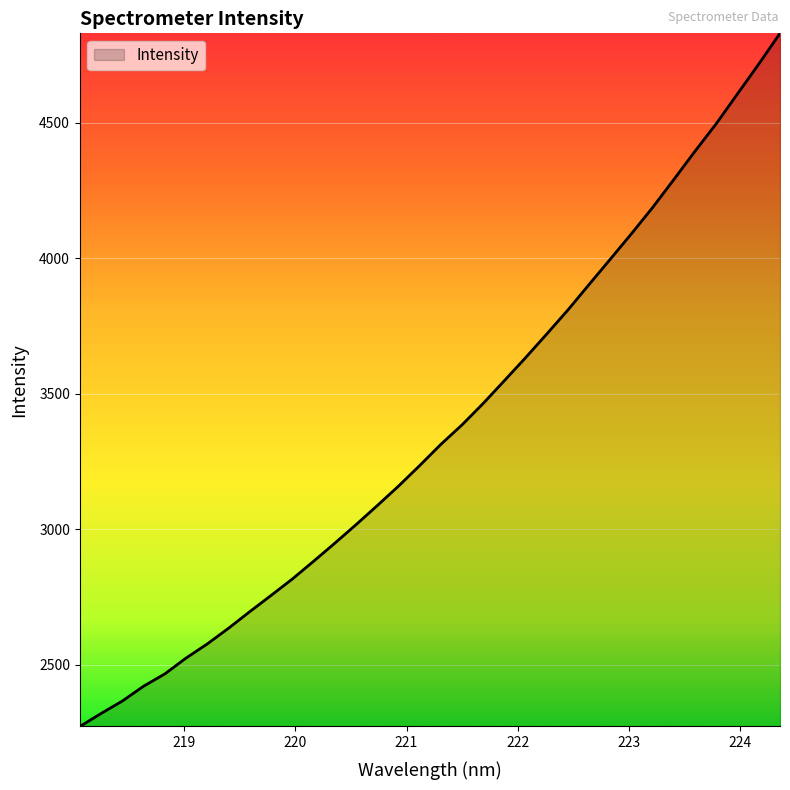

What is the difference between the maximum and minimum values?

2558.1